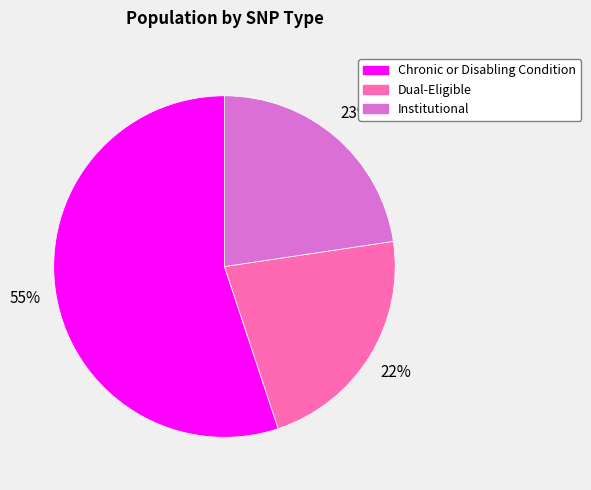

To the nearest percent, what is the average slice percentage?

33%